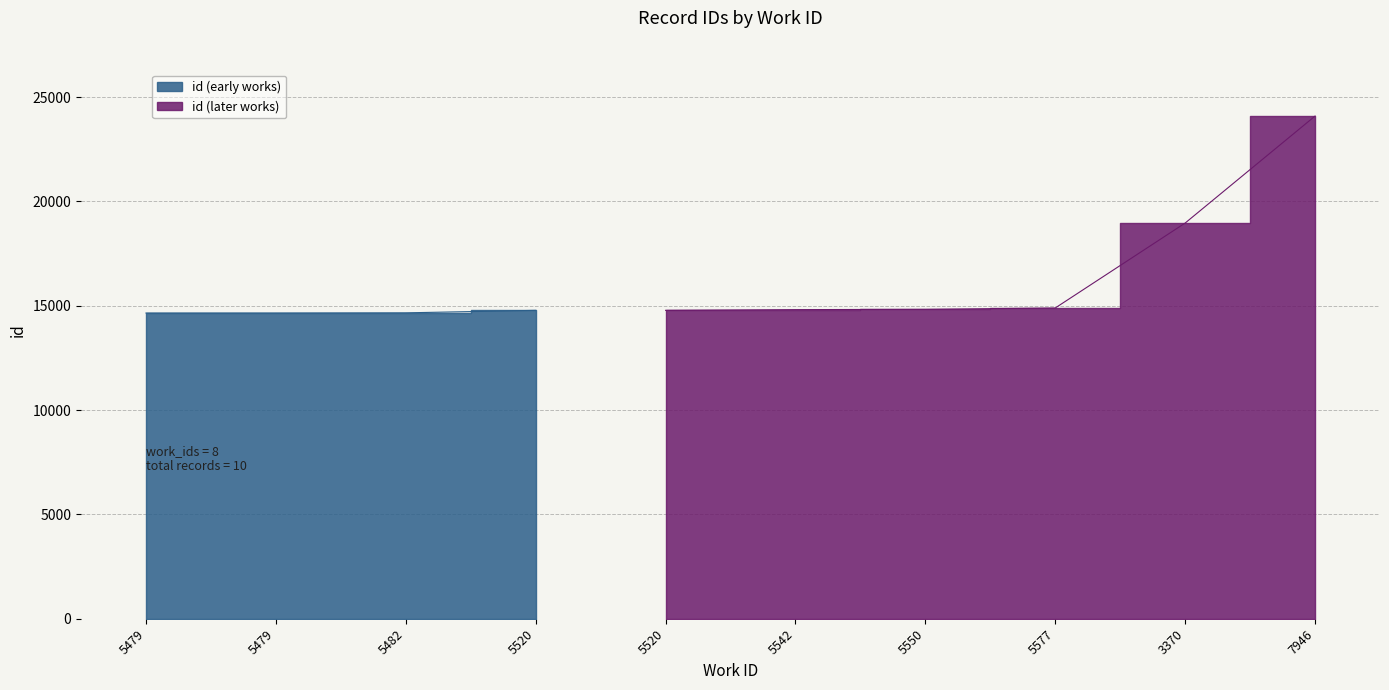

What is the difference between the maximum and minimum values?

9441